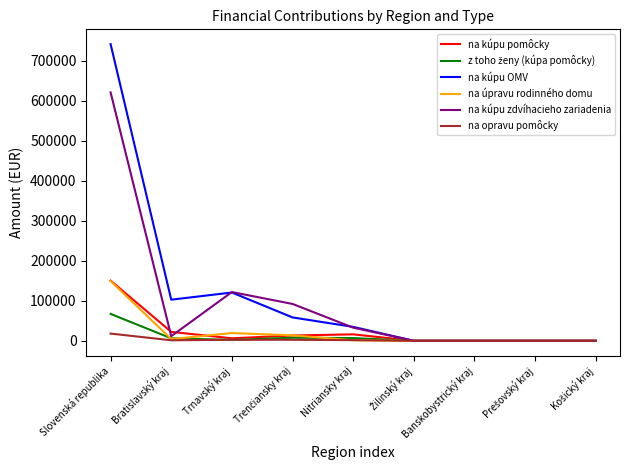

Which series has the largest range (max minus min)?

na kúpu OMV